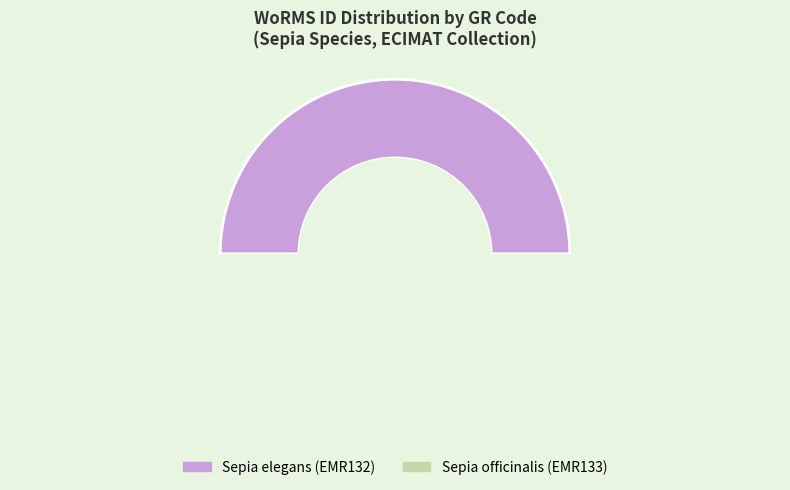

How many segments does this pie chart have?

2